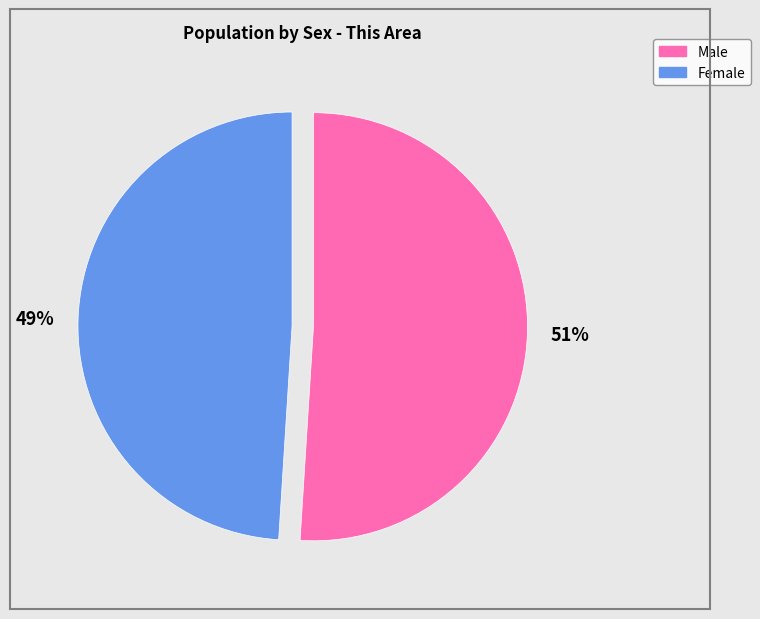

To the nearest percent, what portion does Male represent?

51%